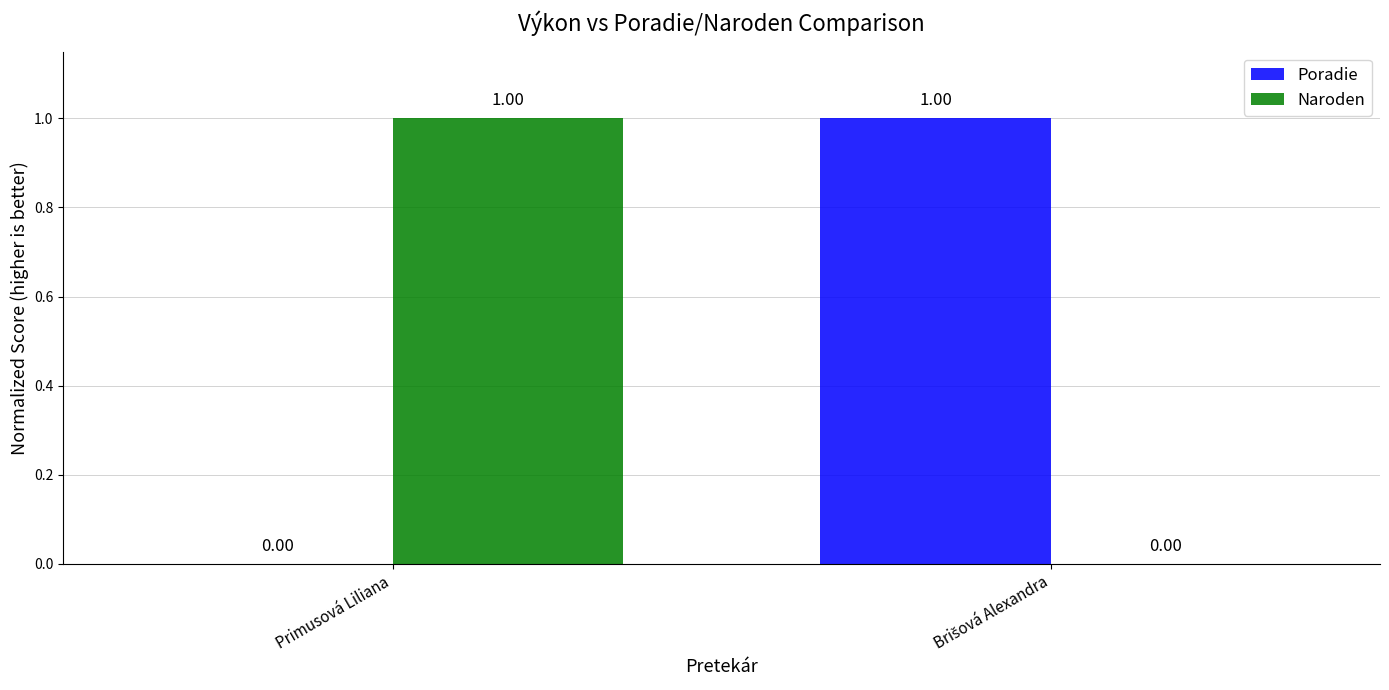

What are all the series names shown in the legend?

Poradie, Naroden